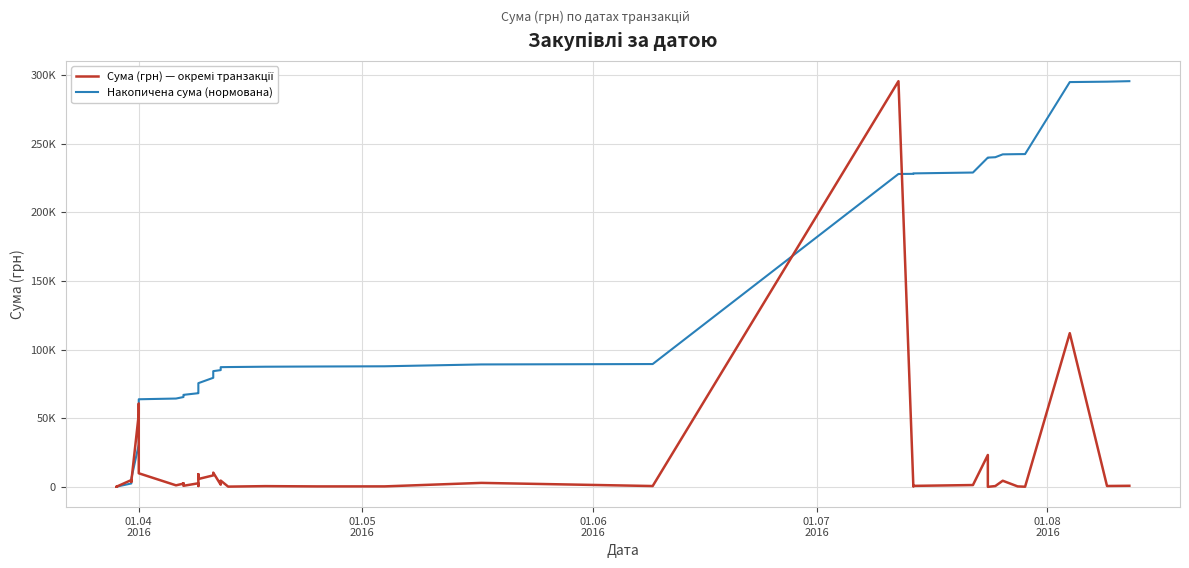

What are all the series names shown in the legend?

Сума (грн) — окремі транзакції, Накопичена сума (нормована)